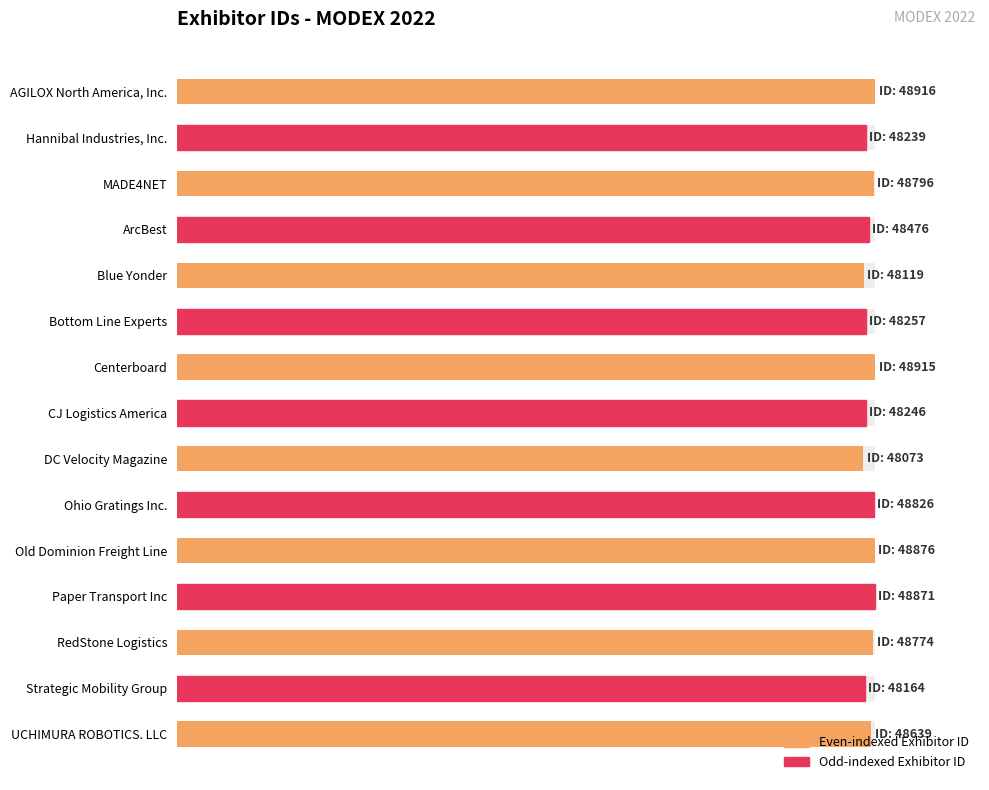

Rank the categories by value from lowest to highest.

DC Velocity Magazine, Blue Yonder, Strategic Mobility Group, Hannibal Industries, Inc., CJ Logistics America, Bottom Line Experts, ArcBest, UCHIMURA ROBOTICS. LLC, RedStone Logistics, MADE4NET, Ohio Gratings Inc., Paper Transport Inc, Old Dominion Freight Line, Centerboard, AGILOX North America, Inc.